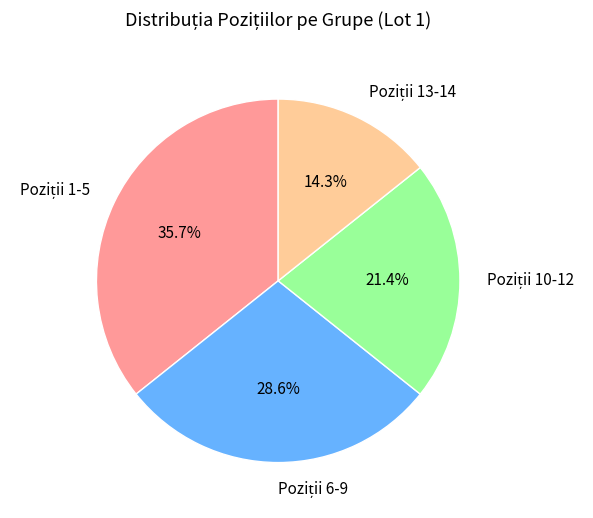

Does any single category account for the majority?

No